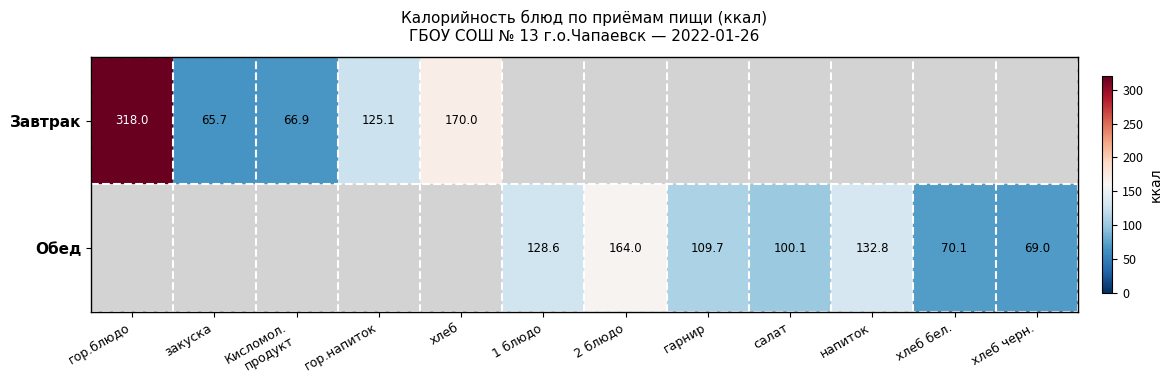

True or false: Обед has a value of 100.1 at салат.

True